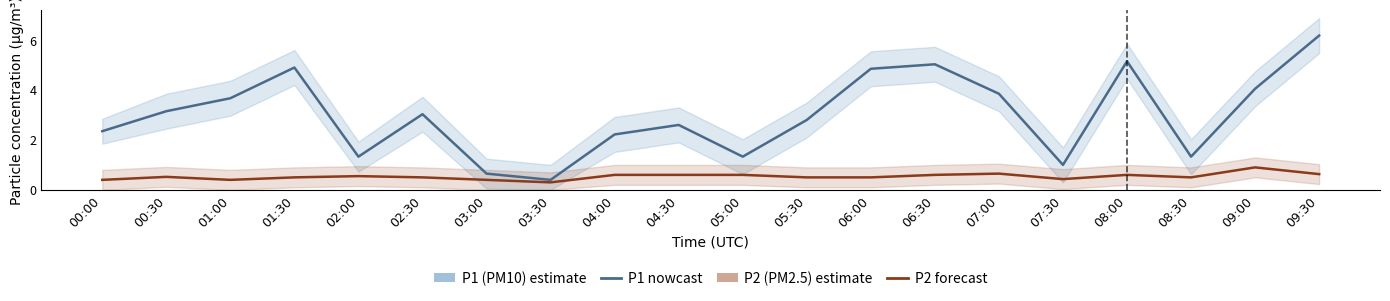

What is the sum of all P1 (PM10) values?

59.9